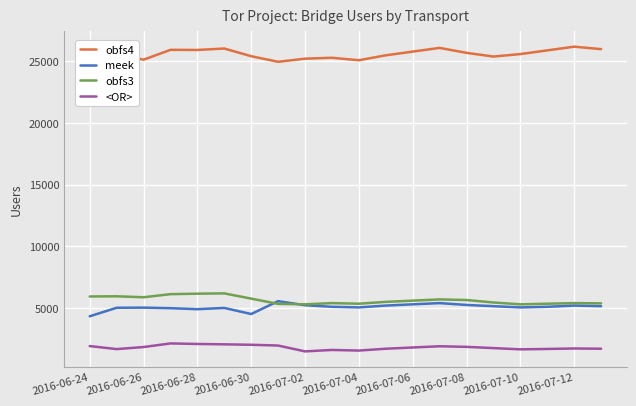

What is the maximum value shown in the chart?

26200